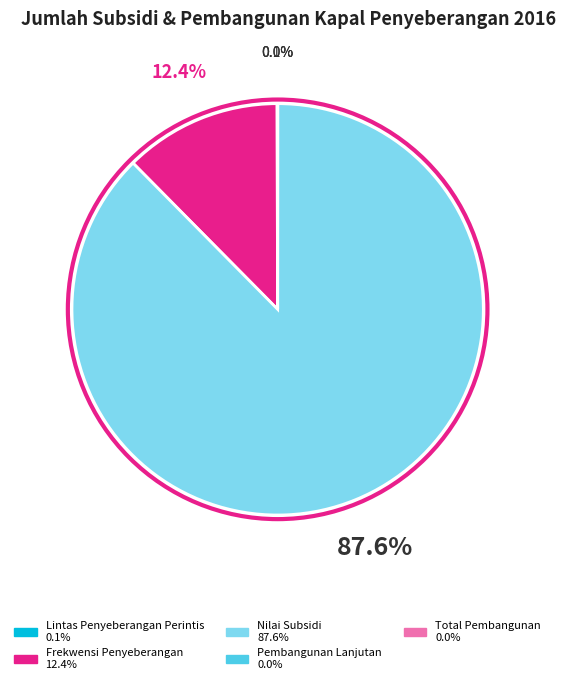

Does any single category account for the majority?

Yes